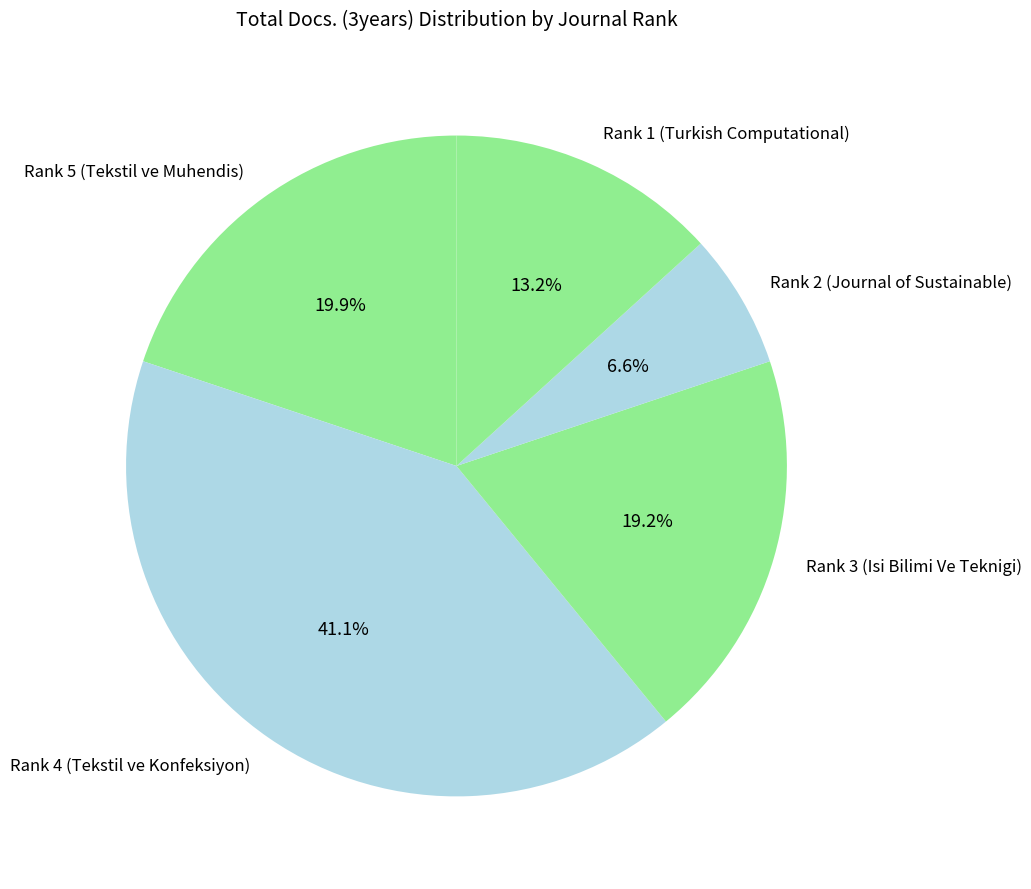

Between Rank 3 (Isi Bilimi Ve Teknigi) and Rank 4 (Tekstil ve Konfeksiyon), which is larger?

Rank 4 (Tekstil ve Konfeksiyon)